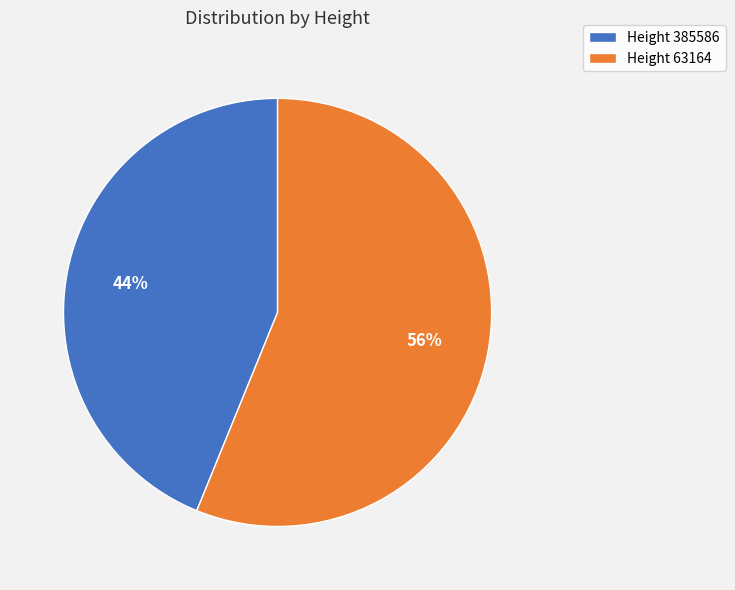

Which slice is the largest?

Height 63164